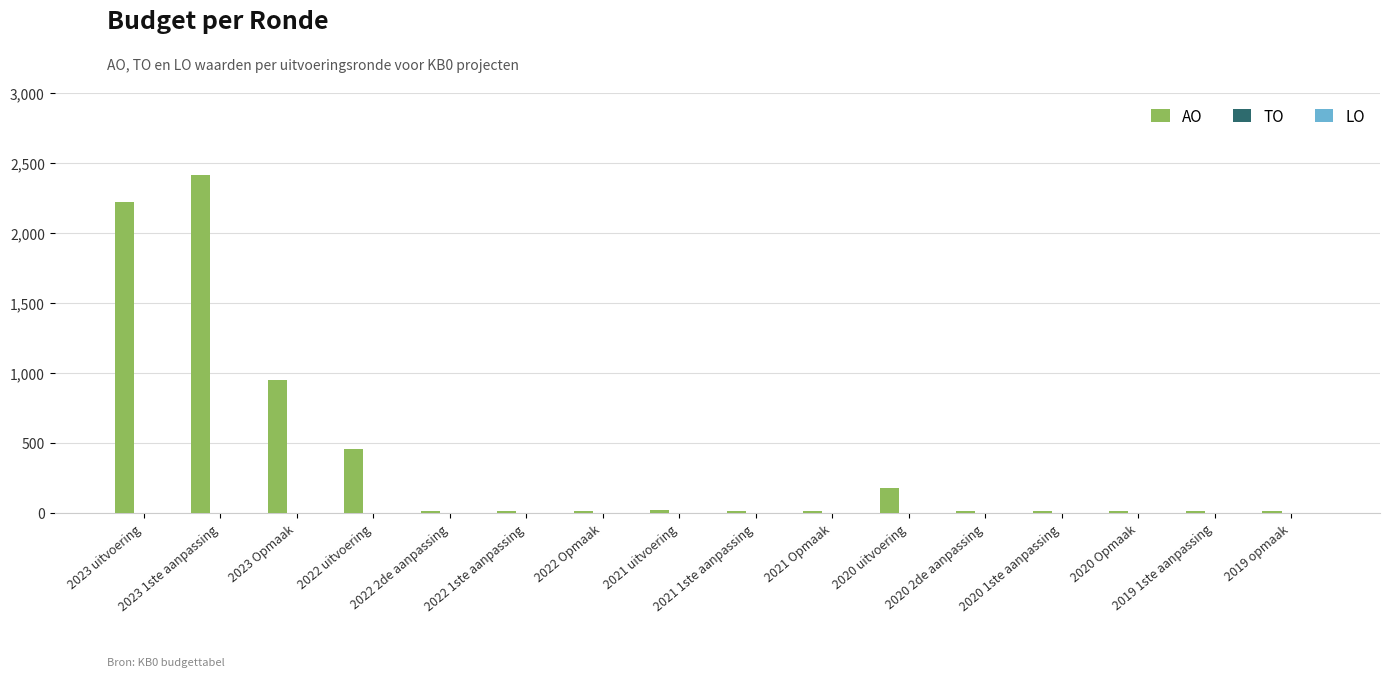

What is the average value?

396